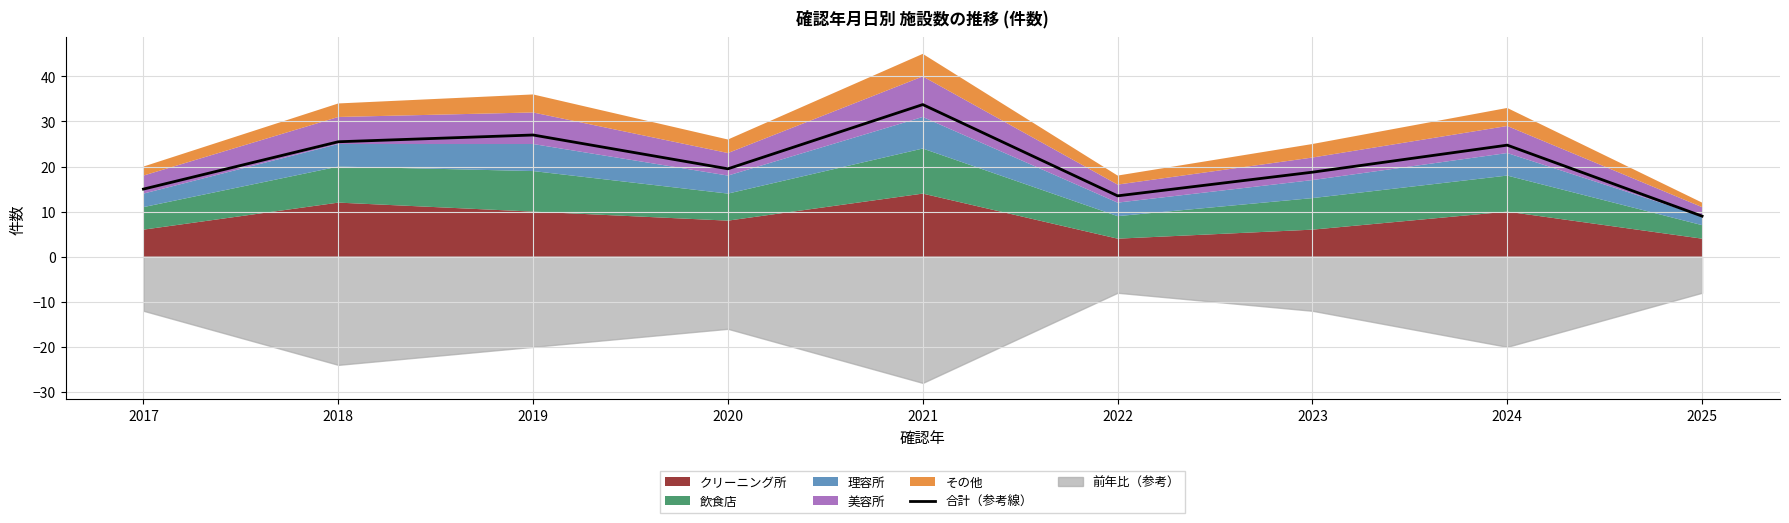

At which category does the data reach its first local valley?

2020